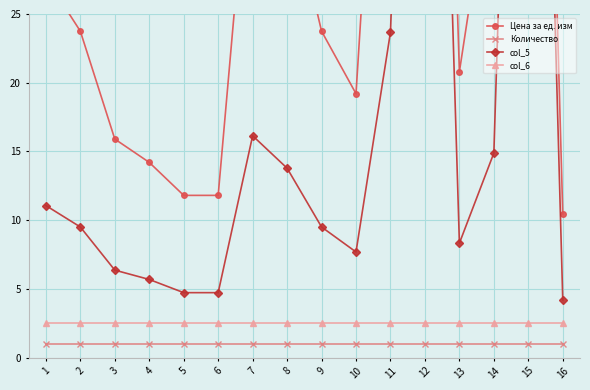

The value of col_6 at 3 is 1.2. True or false?

False